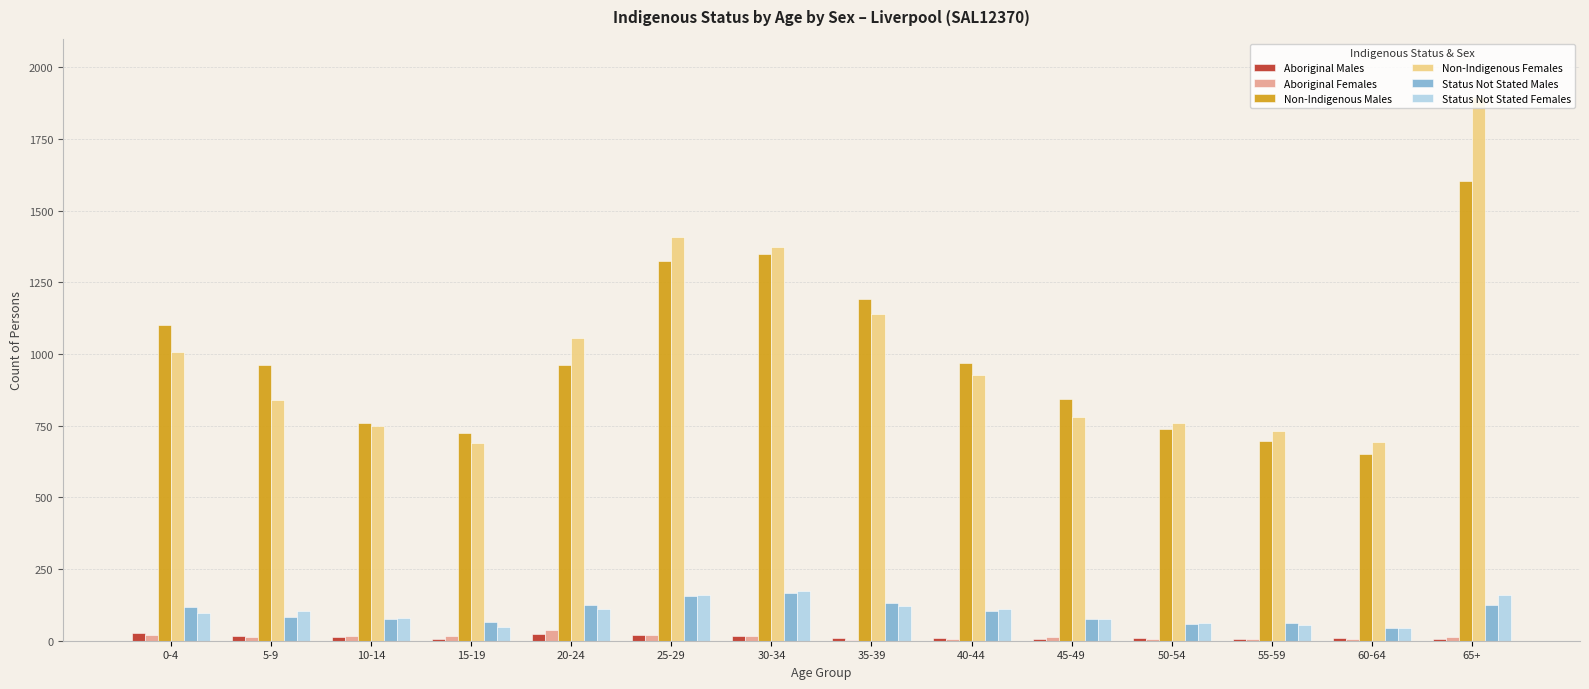

Which series has the widest spread of values?

Non-Indigenous Females